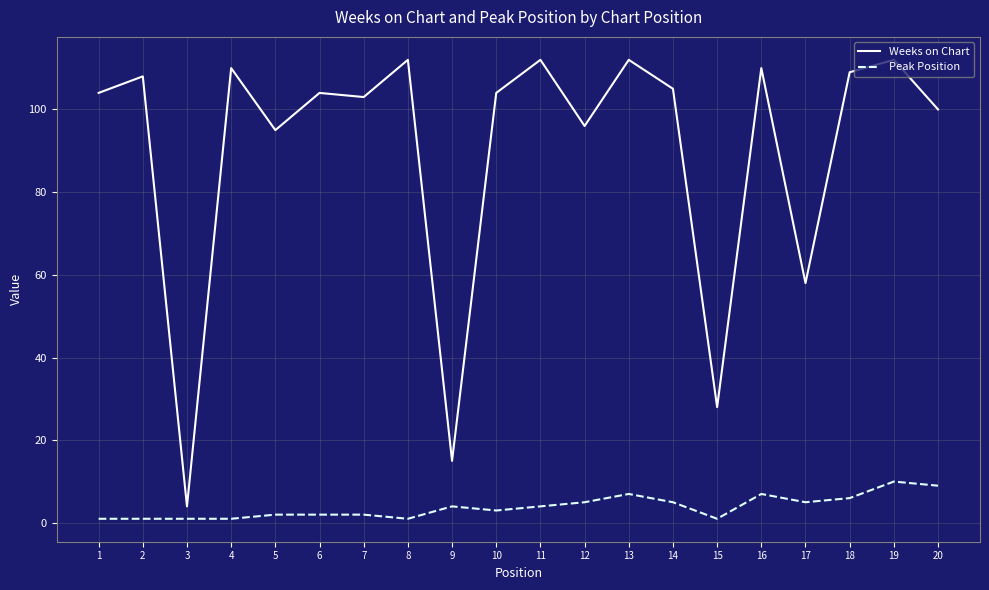

At which category is the sum across all series the highest?

19